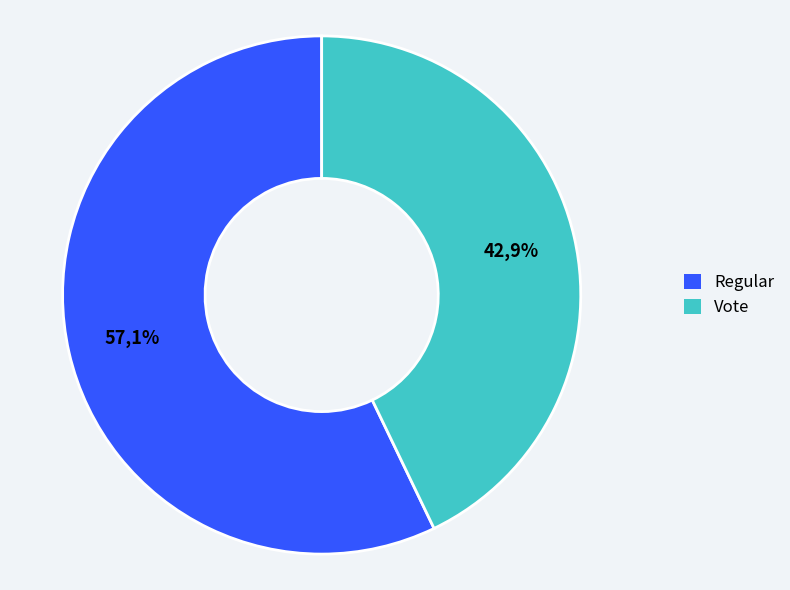

What is the total percentage of Regular and Vote?

100.0%